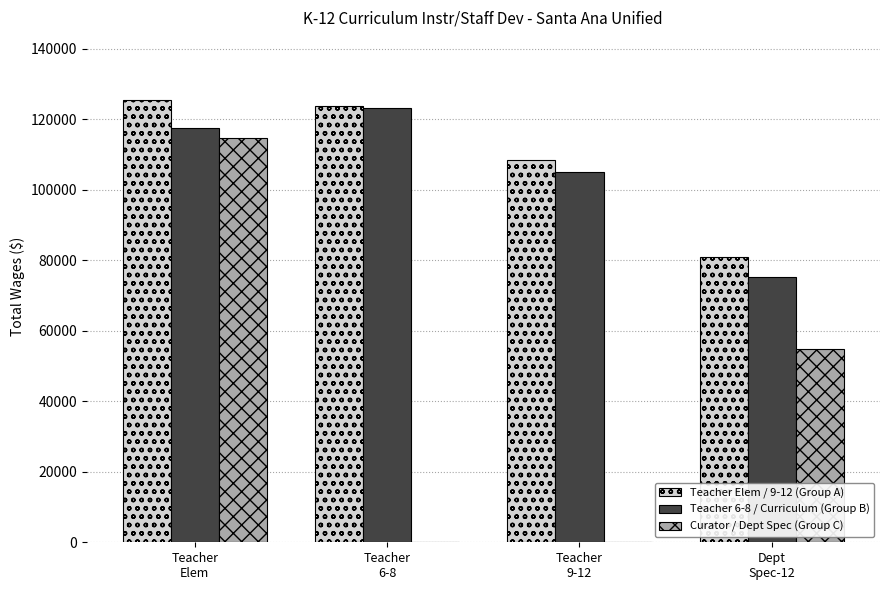

Read the Curator / Dept Spec (Group C) value at Teacher
Elem, to the nearest 50.

114600